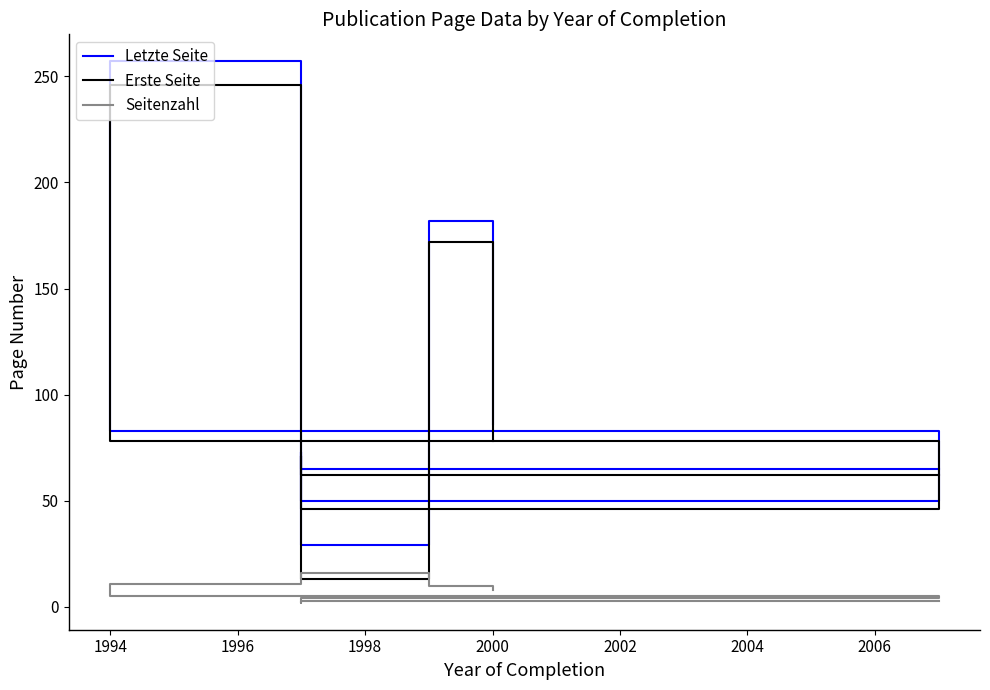

How many interior local valleys does the Erste Seite series have?

2